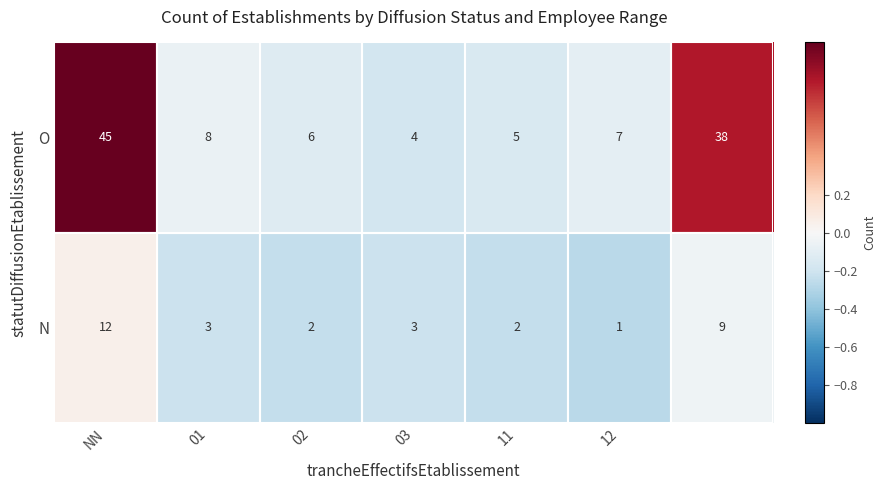

What is the sum of all O values?

113